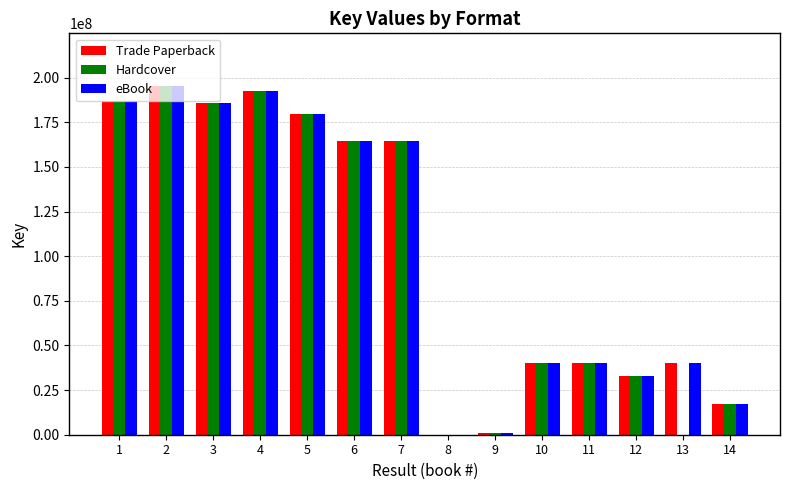

What is the sum of all eBook values?

1440677906